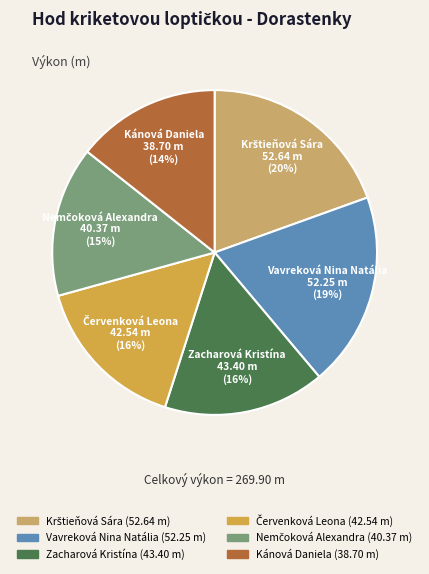

What percentage is the Vavreková Nina Natália slice, to the nearest percent?

19%